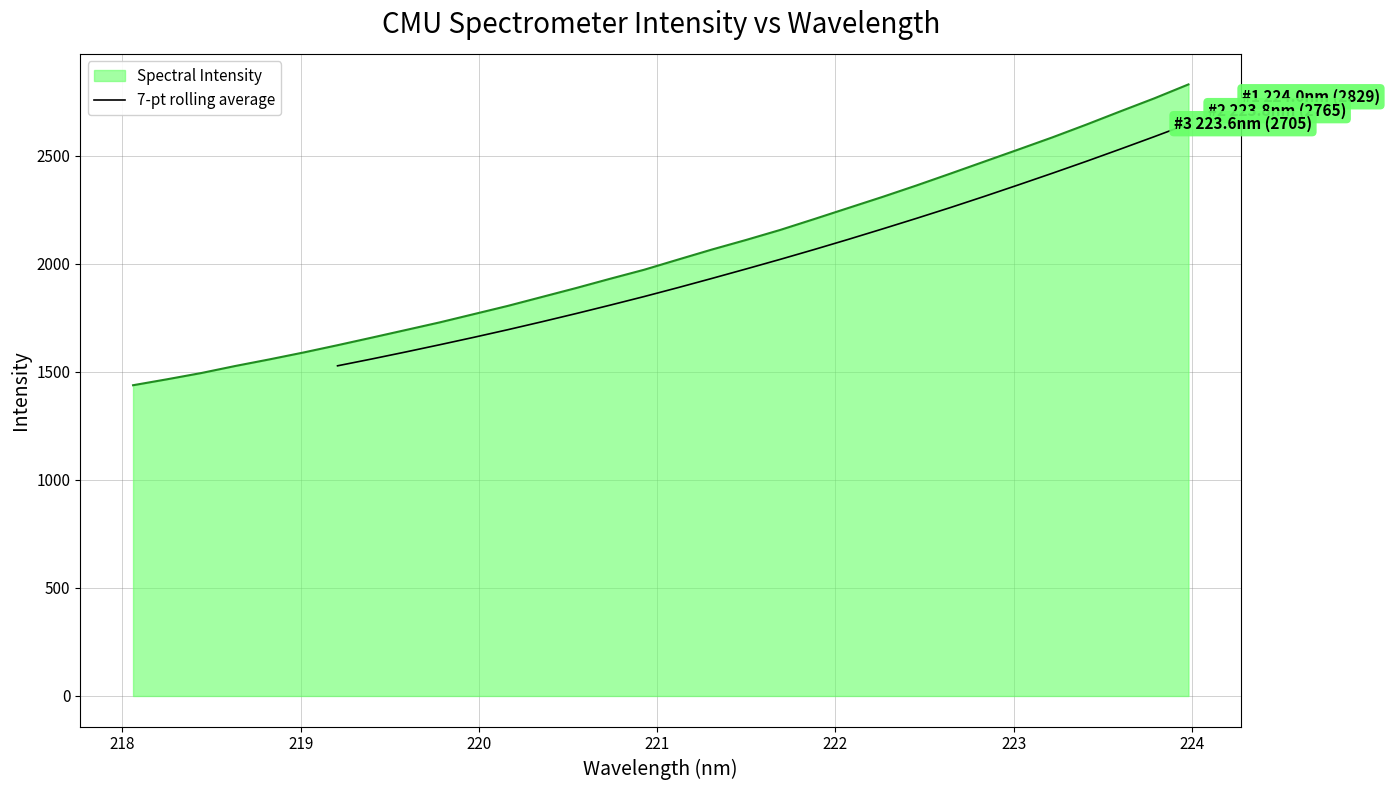

How many data points are above 2019?

13